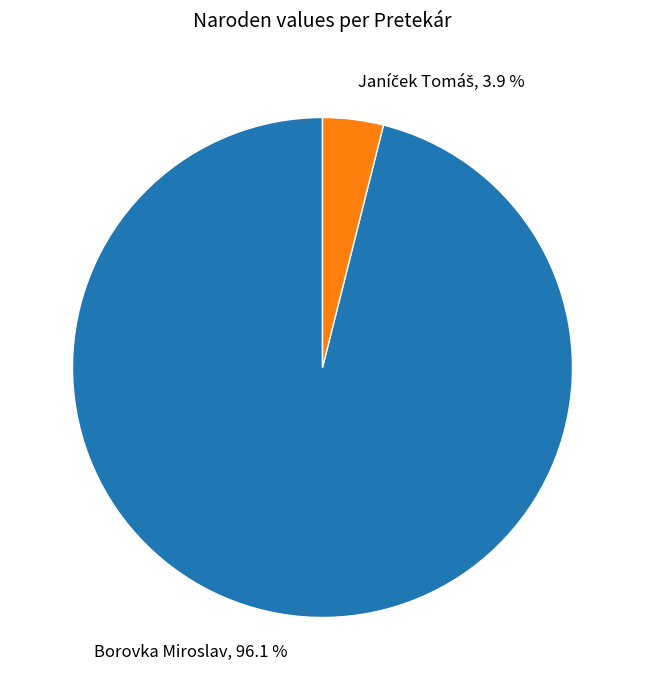

Which slice is the largest?

Borovka Miroslav